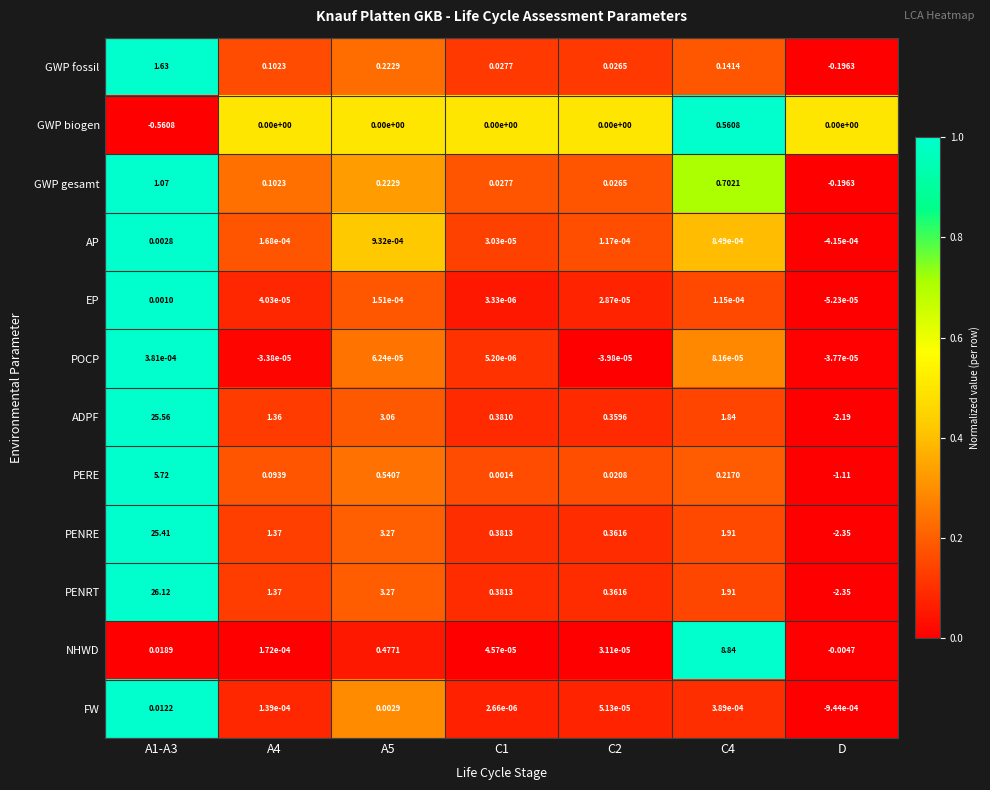

Rank the series by their maximum value, from lowest to highest.

POCP, EP, AP, FW, GWP biogen, GWP gesamt, GWP fossil, PERE, NHWD, PENRE, ADPF, PENRT